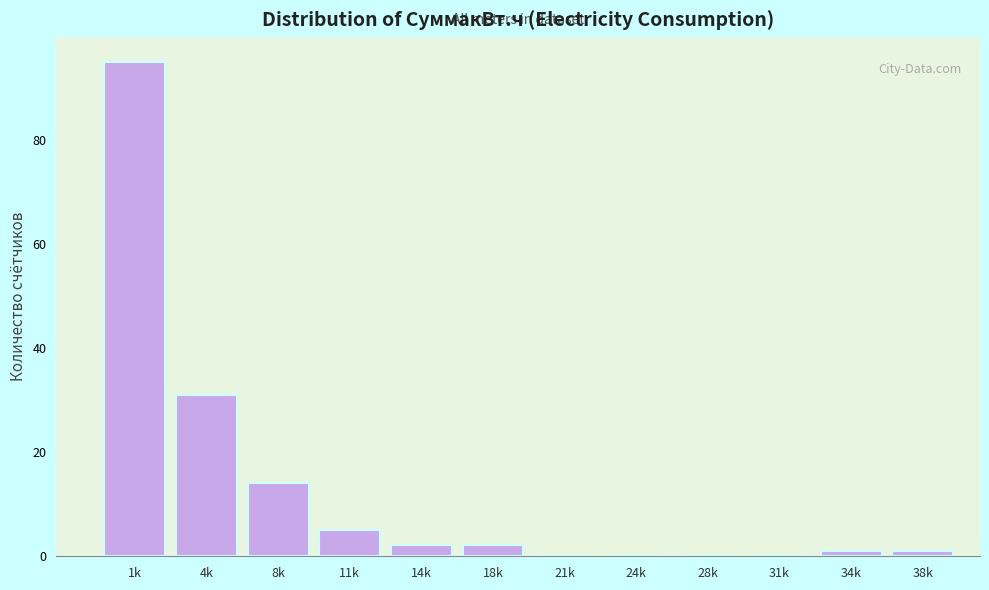

Reading left to right, transcribe all the data shown in this chart.

1k=95	4k=31	8k=14	11k=5	14k=2	18k=2	21k=0	24k=0	28k=0	31k=0	34k=1	38k=1